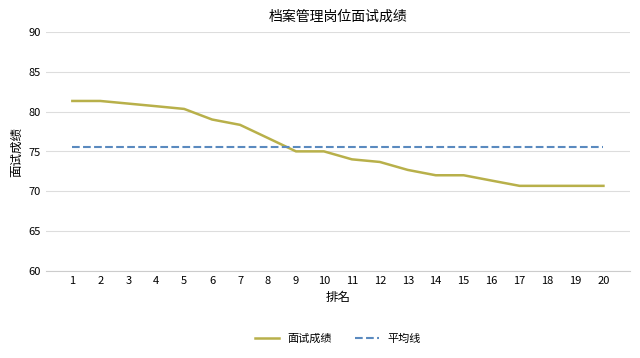

Read the 平均线 value at 4.

75.5